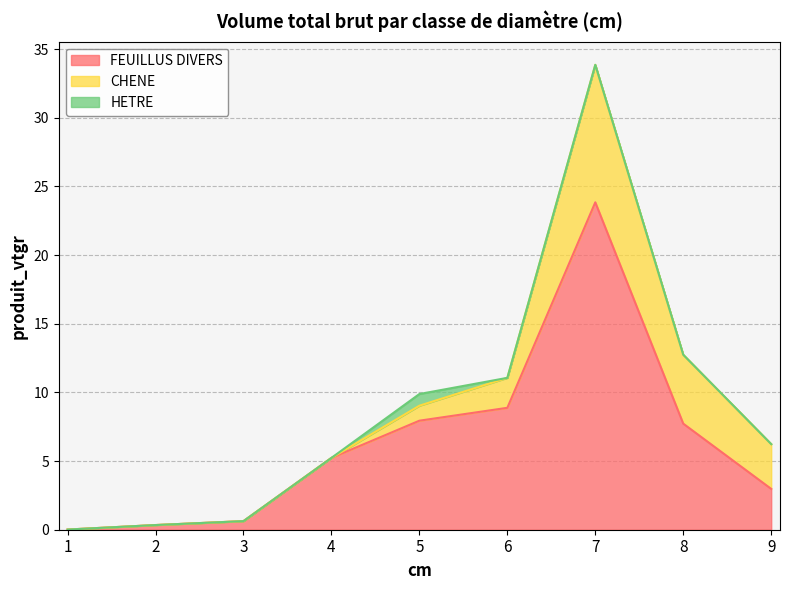

Is the value of CHENE at 4 greater than the value of FEUILLUS DIVERS at 4?

No